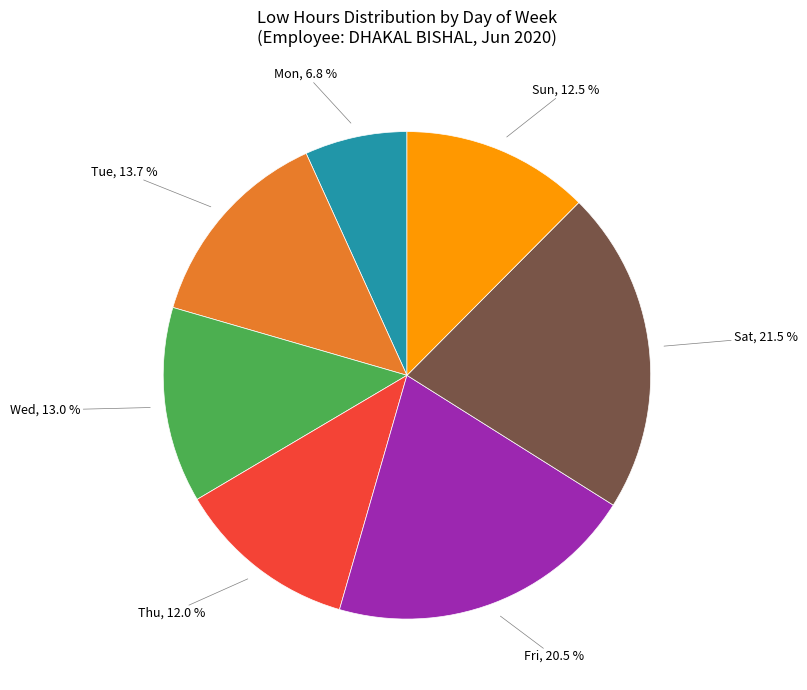

Is there a majority slice in this chart?

No